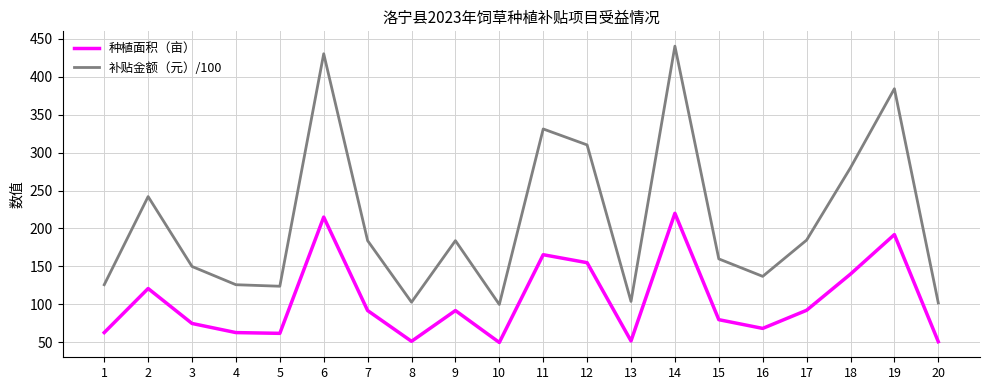

At which category does 补贴金额（元）/100 reach its first local peak?

2